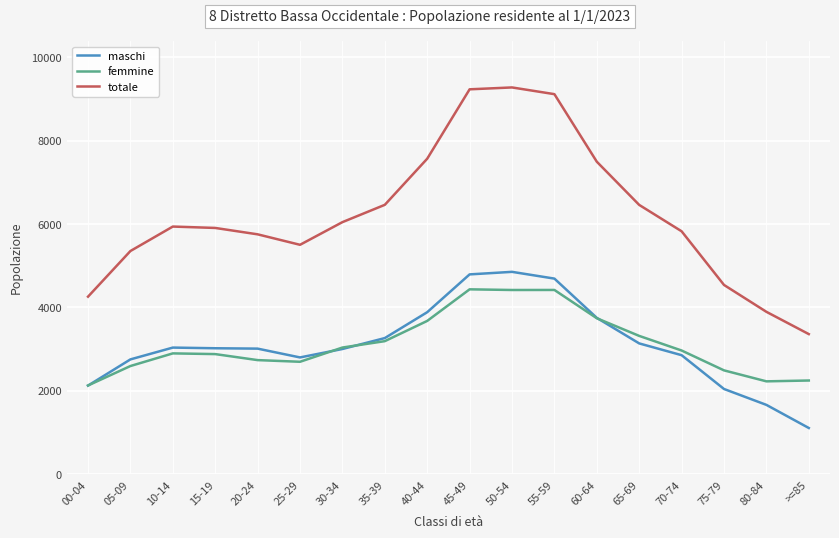

True or false: femmine and totale intersect in this chart.

False